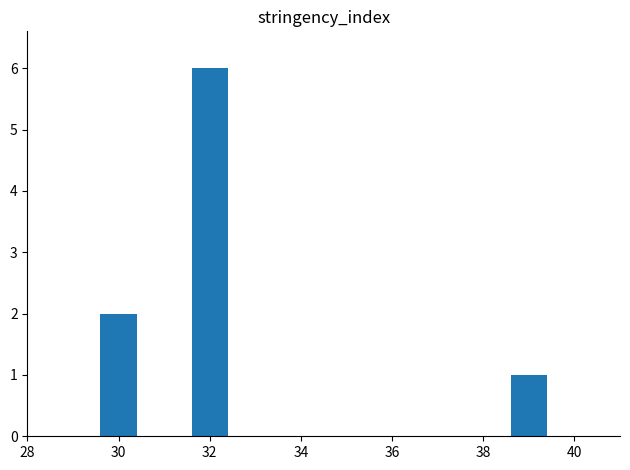

What is the minimum value shown in the chart?

1